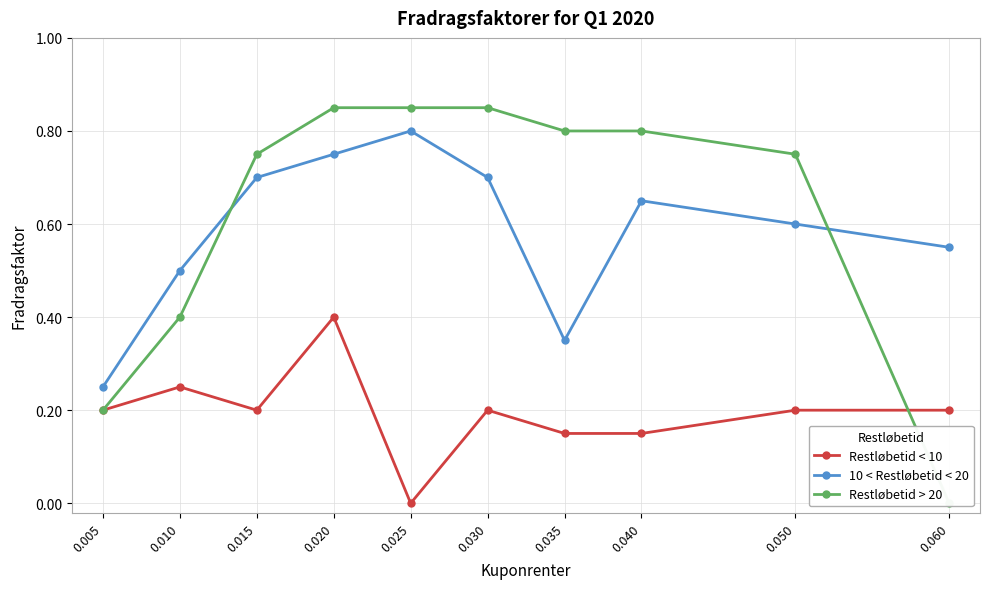

True or false: Restløbetid > 20 has more than 0 points higher than both neighbors.

False